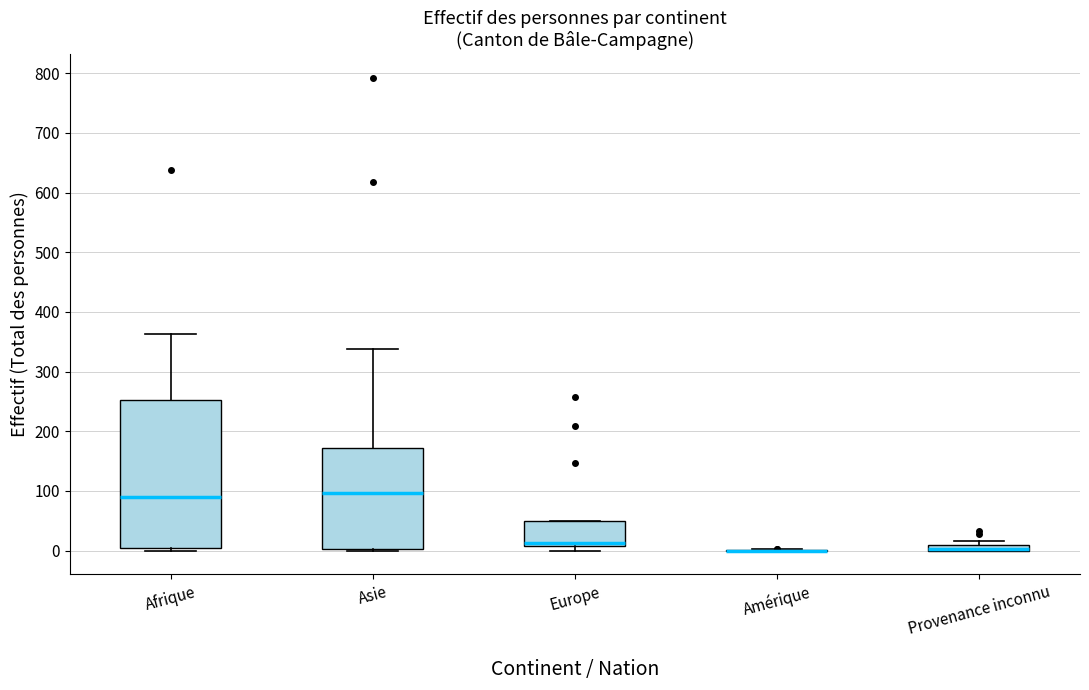

Which box is the tallest, from its lower edge to its upper edge?

Afrique